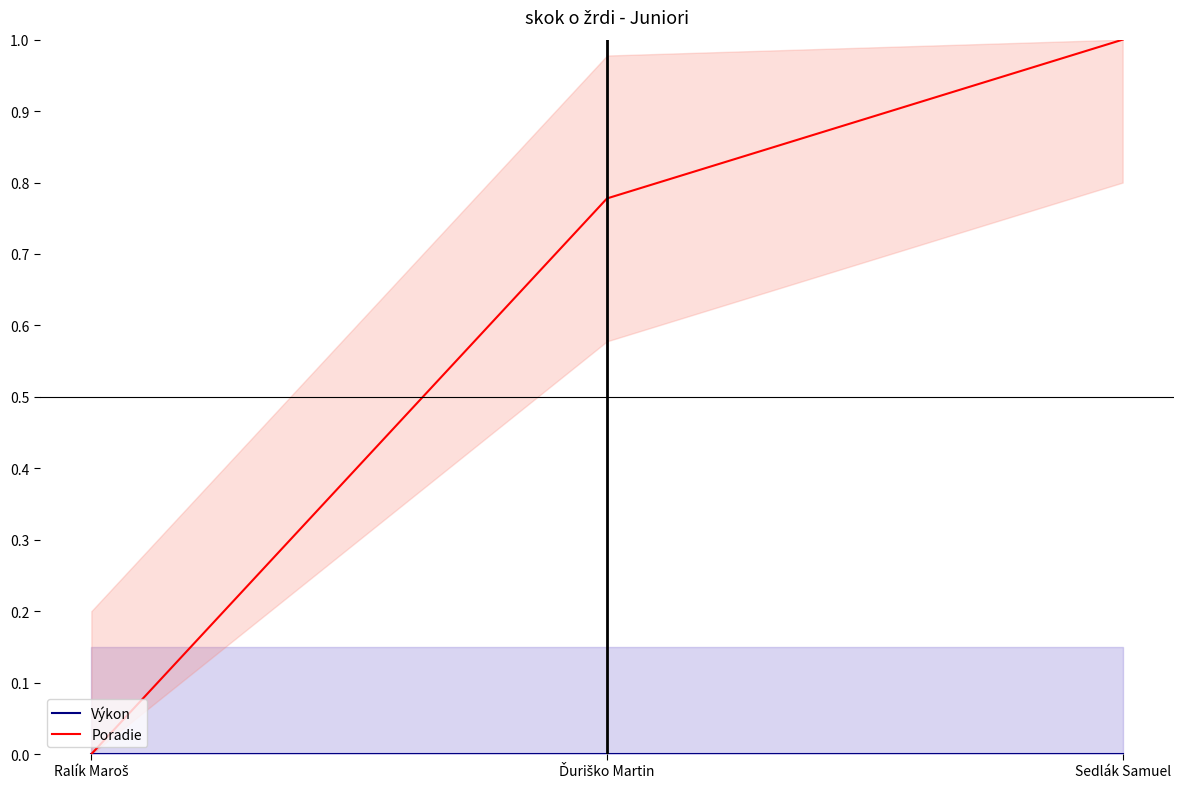

Where is Výkon nearest to the value 0?

Ralík Maroš